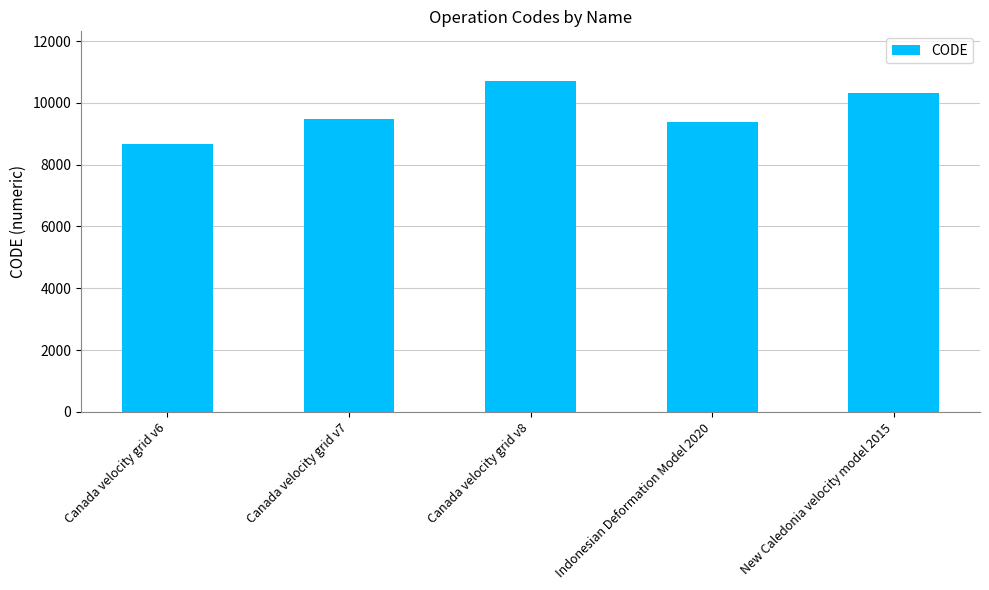

Reading left to right, transcribe all the data shown in this chart.

Canada velocity grid v6=8676	Canada velocity grid v7=9483	Canada velocity grid v8=10707	Indonesian Deformation Model 2020=9375	New Caledonia velocity model 2015=10323